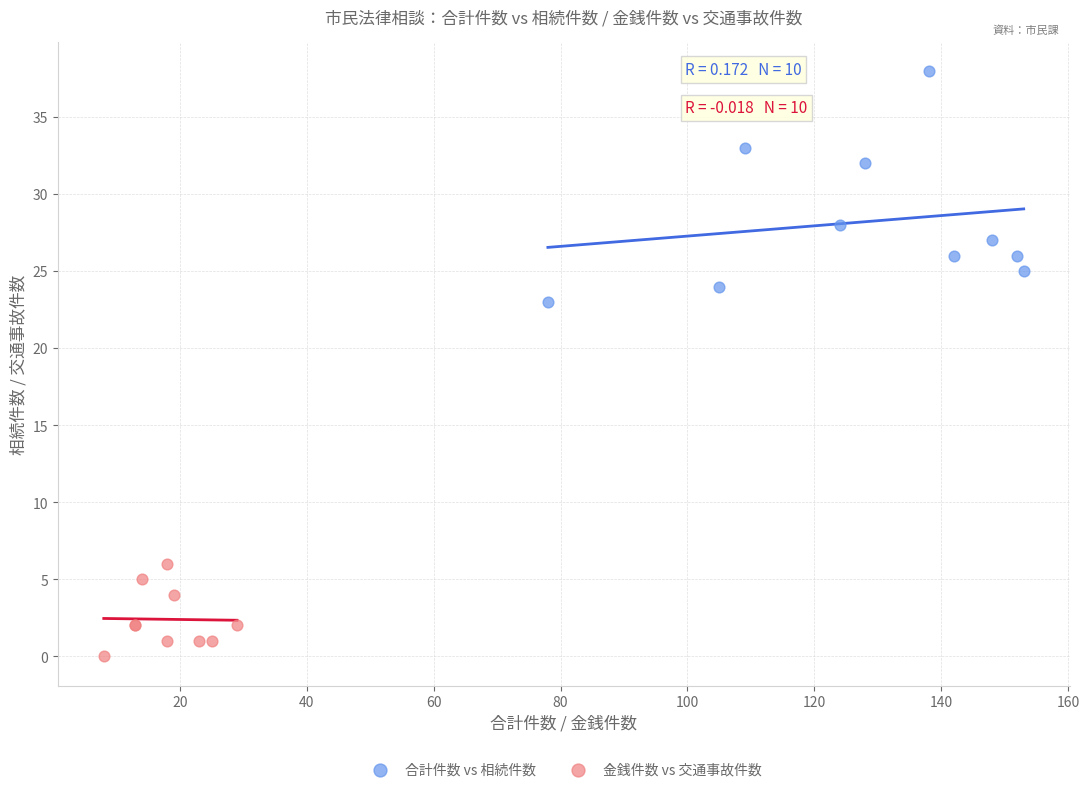

Which series has the widest spread of Y values?

合計件数 vs 相続件数